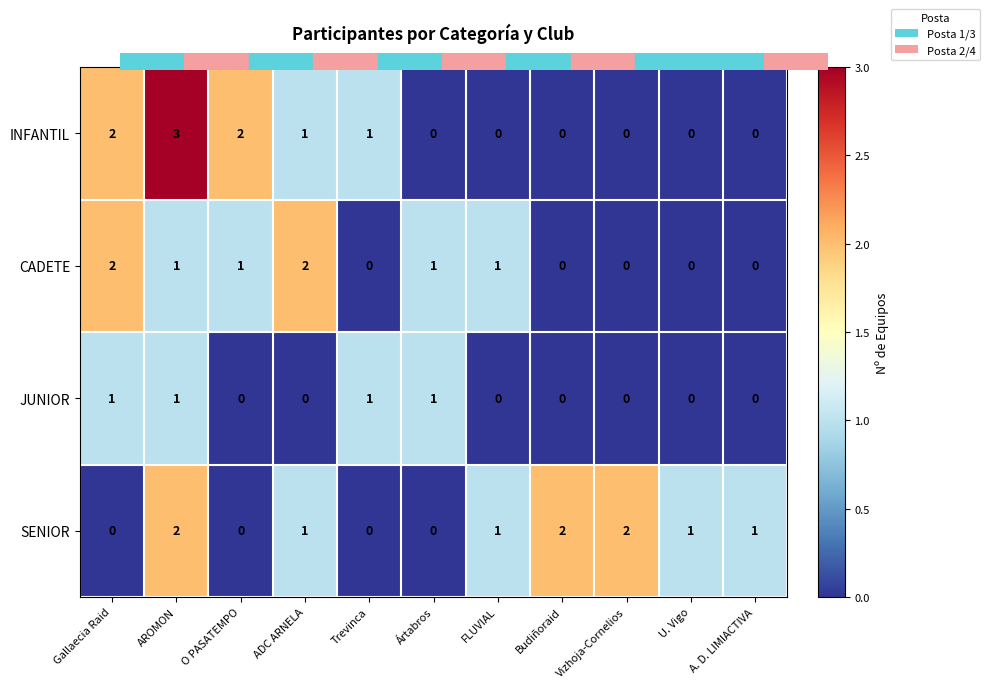

The INFANTIL series shows -1 at Ártabros. True or false?

False